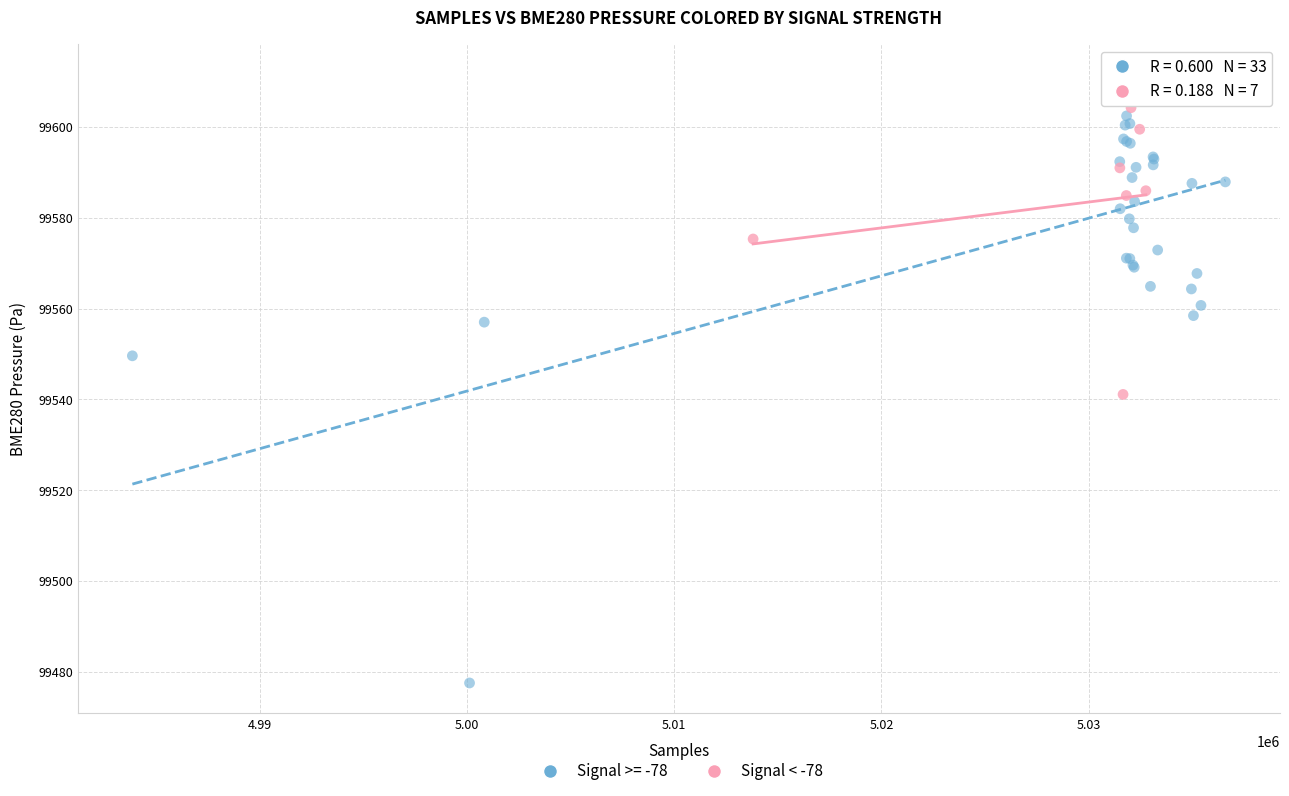

Which series has the widest spread of Y values?

Signal >= -78